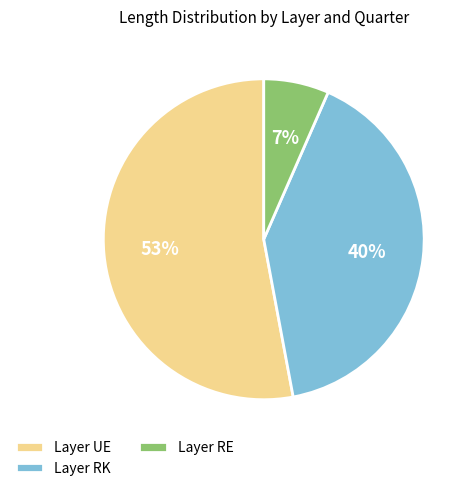

Which has a higher value, Layer RK or Layer RE?

Layer RK